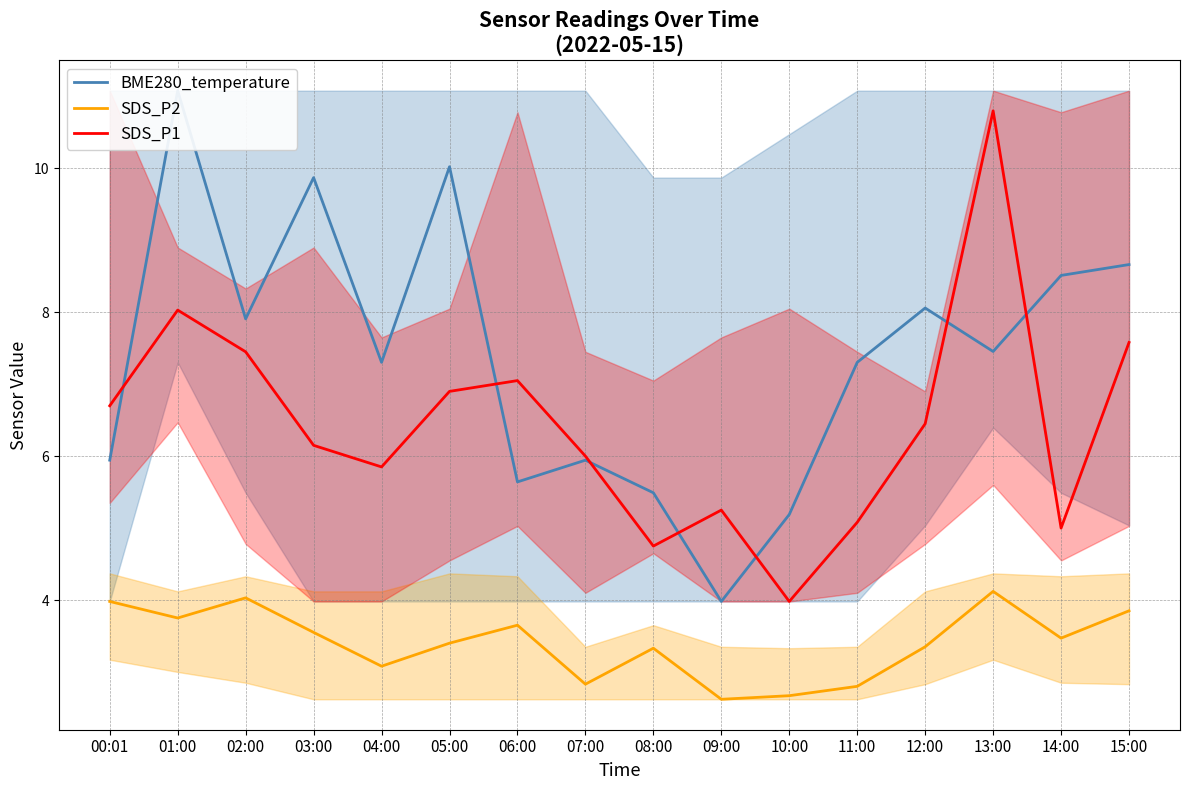

What is the label of the 2nd point from the left?

01:00